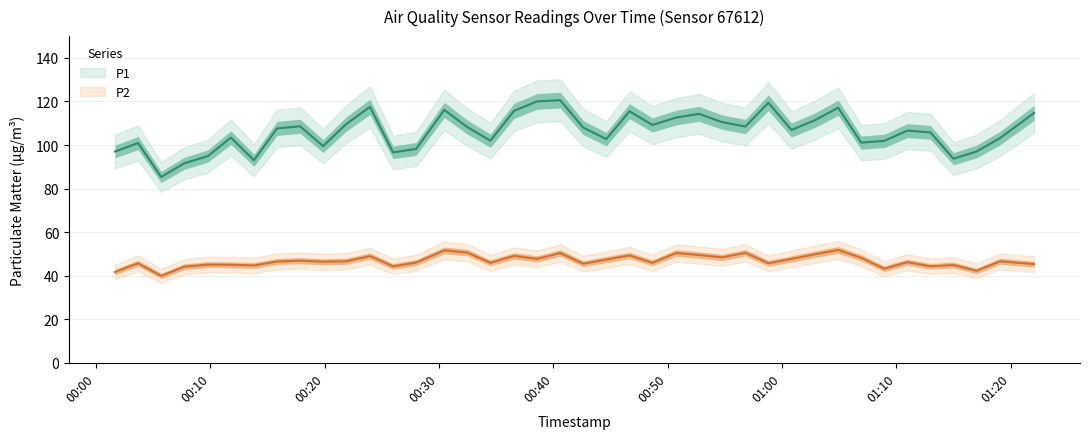

True or false: P1 and P2 cross at least once.

False